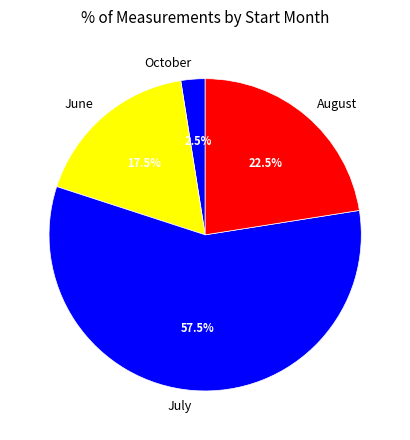

To the nearest percent, what is the difference between the largest and smallest slice percentages?

55%